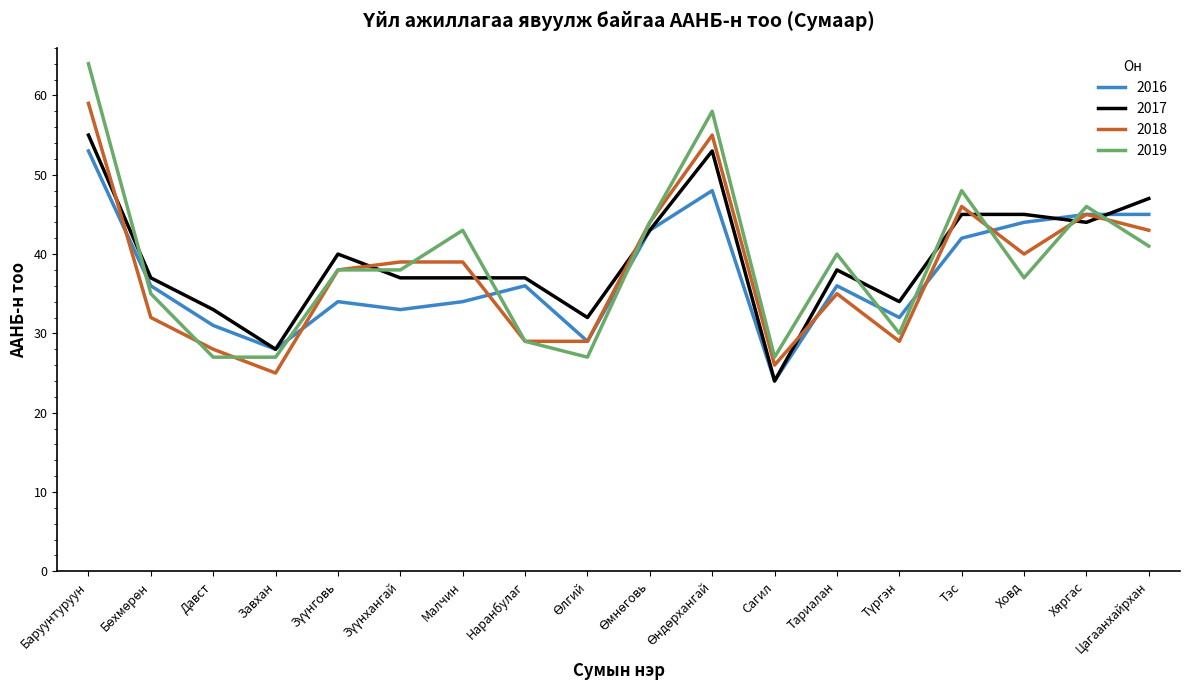

Which series has the widest spread of values?

2019